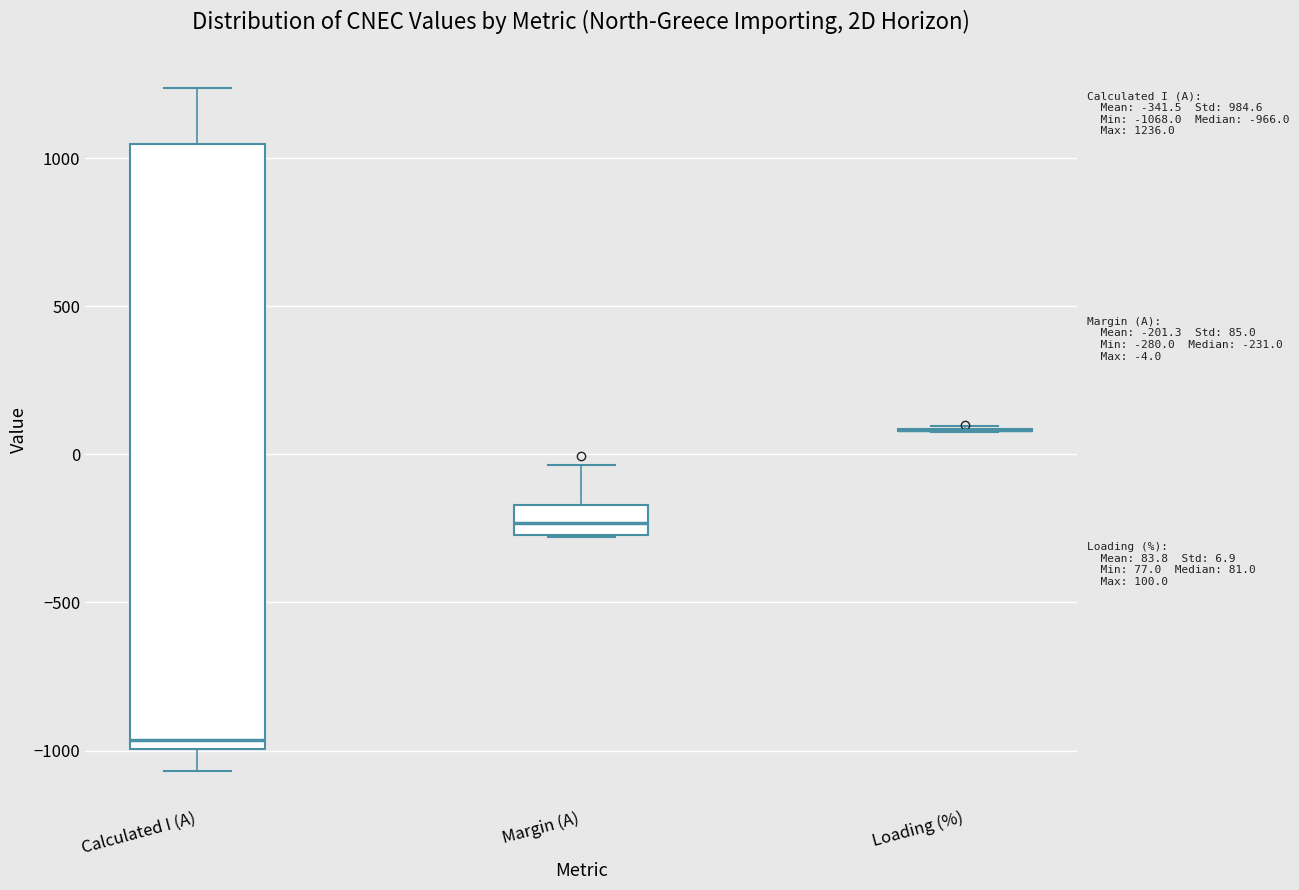

Which box is the tallest, from its lower edge to its upper edge?

Calculated I (A)